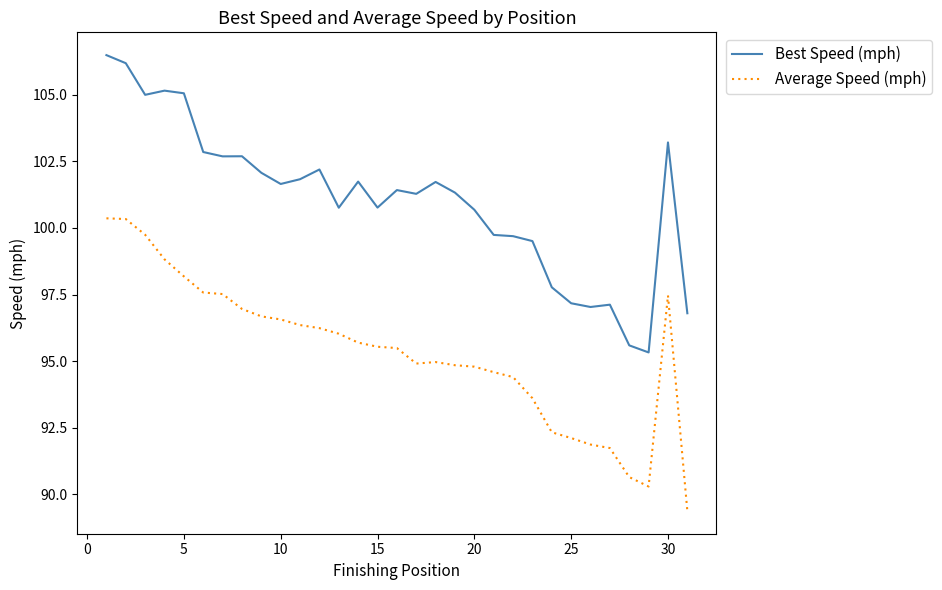

True or false: Best Speed (mph) and Average Speed (mph) cross at least once.

False